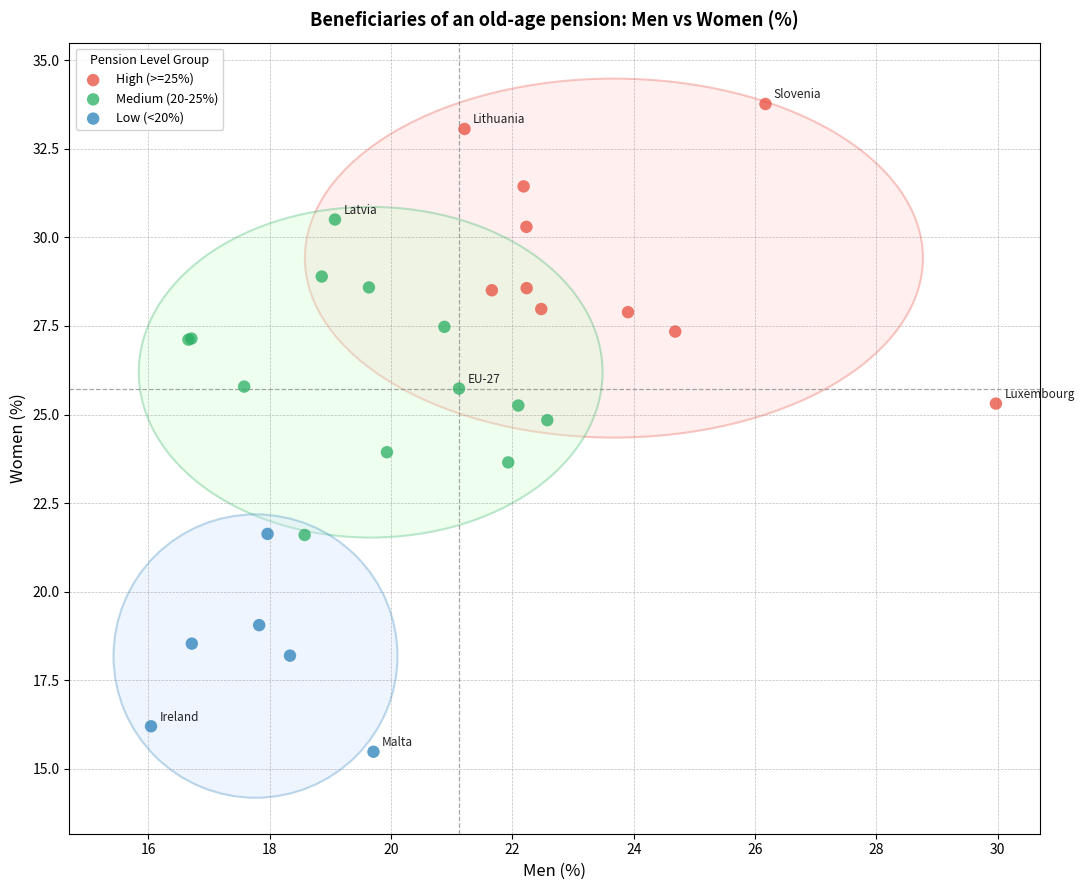

Which series contains the lowest Y value?

Low (<20%)